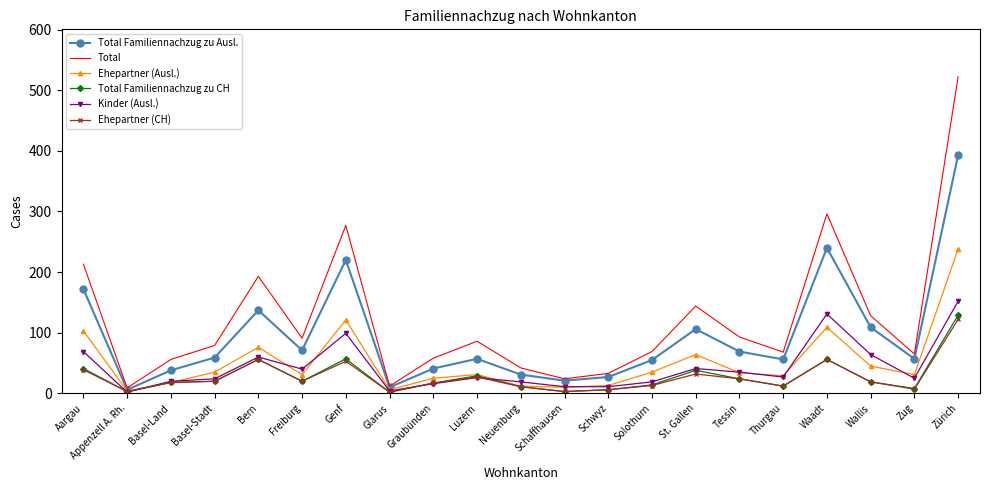

What is the highest value of the Total Familiennachzug zu Ausl. series?

393